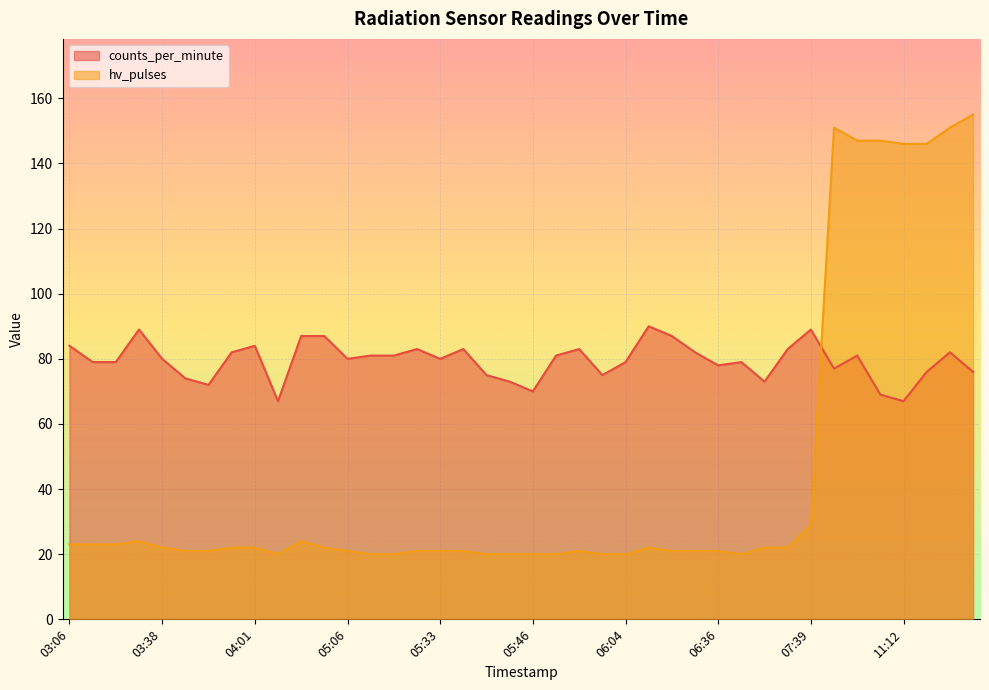

Reading left to right, what are all the values shown in this chart?

counts_per_minute: 03:06=84	03:23=79	03:28=79	03:33=89	03:38=80	03:41=74	03:45=72	03:56=82	04:01=84	04:13=67	04:36=87	04:49=87	05:06=80	05:13=81	05:21=81	05:28=83	05:33=80	05:38=83	05:41=75	05:44=73	05:46=70	05:56=81	05:58=83	06:01=75	06:04=79	06:06=90	06:13=87	06:26=82	06:36=78	06:38=79	06:54=73	06:56=83	07:39=89	10:52=77	10:57=81	11:09=69	11:12=67	11:14=76	11:17=82	11:19=76
hv_pulses: 03:06=23	03:23=23	03:28=23	03:33=24	03:38=22	03:41=21	03:45=21	03:56=22	04:01=22	04:13=20	04:36=24	04:49=22	05:06=21	05:13=20	05:21=20	05:28=21	05:33=21	05:38=21	05:41=20	05:44=20	05:46=20	05:56=20	05:58=21	06:01=20	06:04=20	06:06=22	06:13=21	06:26=21	06:36=21	06:38=20	06:54=22	06:56=22	07:39=29	10:52=151	10:57=147	11:09=147	11:12=146	11:14=146	11:17=151	11:19=155